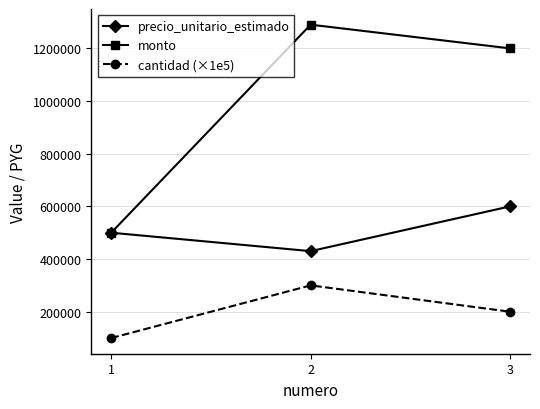

Between 2 and 3, which series saw the biggest shift?

precio_unitario_estimado